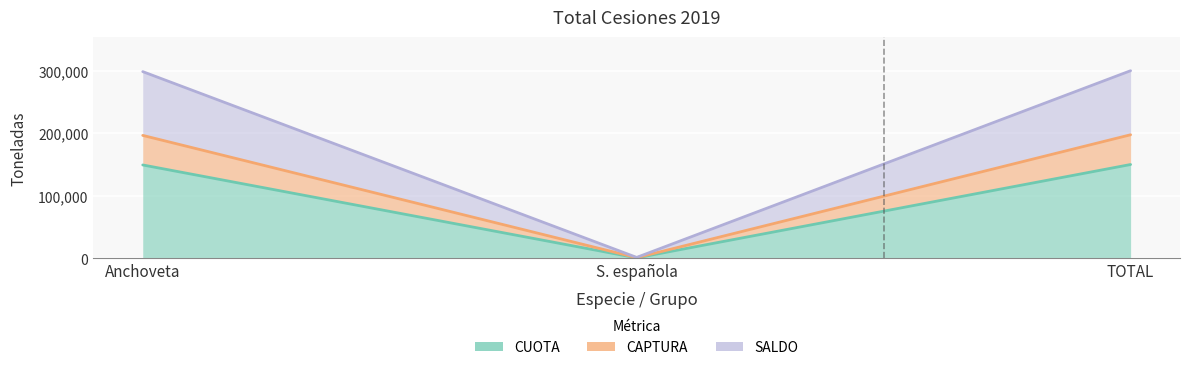

Reading left to right, what are all the values shown in this chart?

CUOTA: 149294.7	721.7	150016.4
CAPTURA: 196574.6	1018.1	197592.7
SALDO: 298589.4	1443.3	300032.8